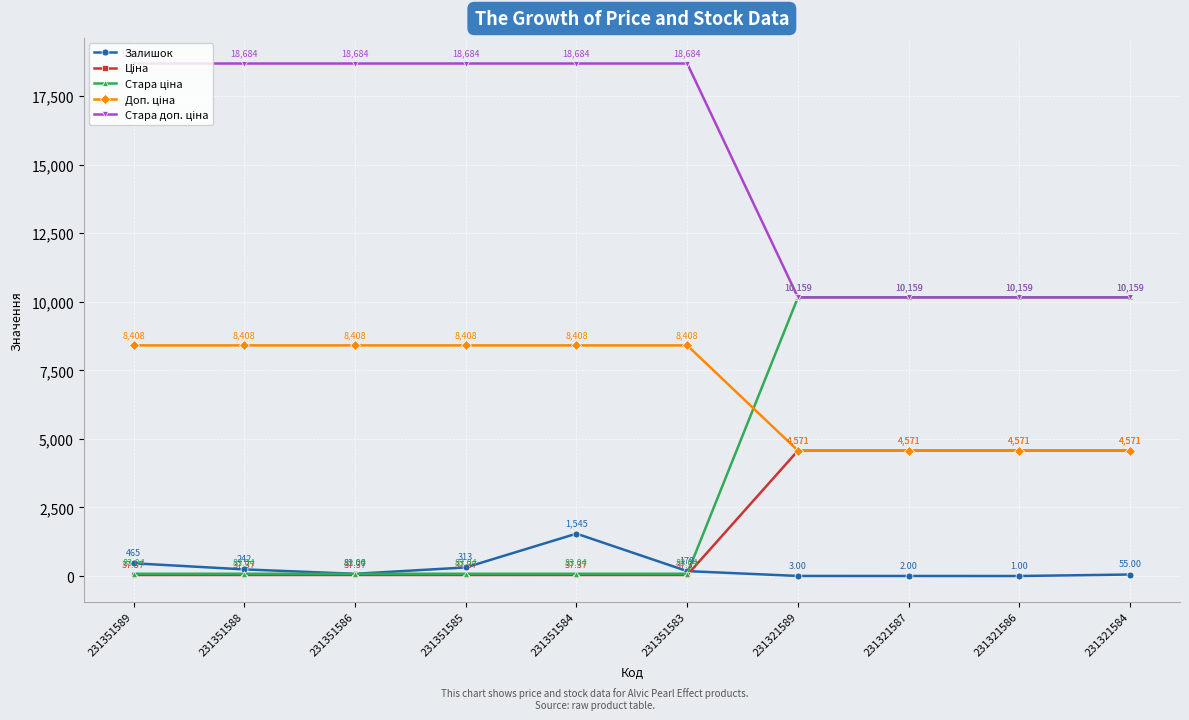

What is the total value across all series at 231351586?

27293.4